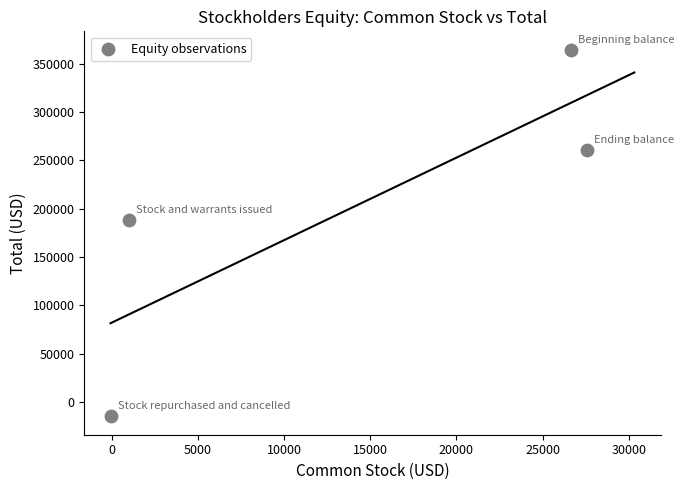

What is the average X value?

13783